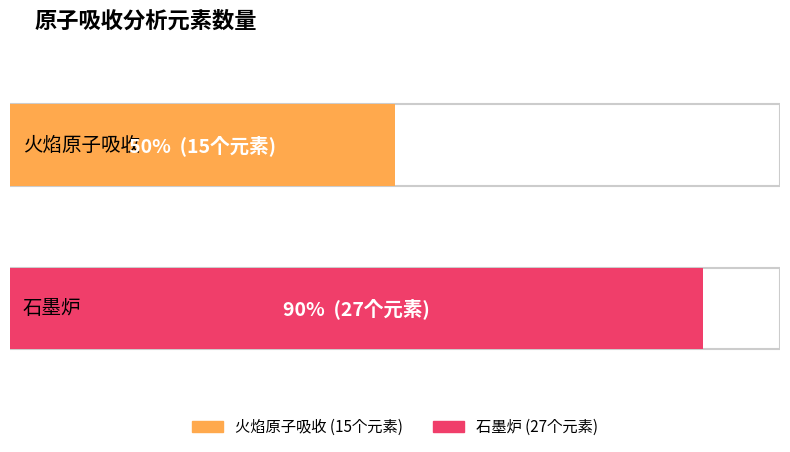

List the series in order of their overall mean, lowest first.

火焰原子吸收, 石墨炉